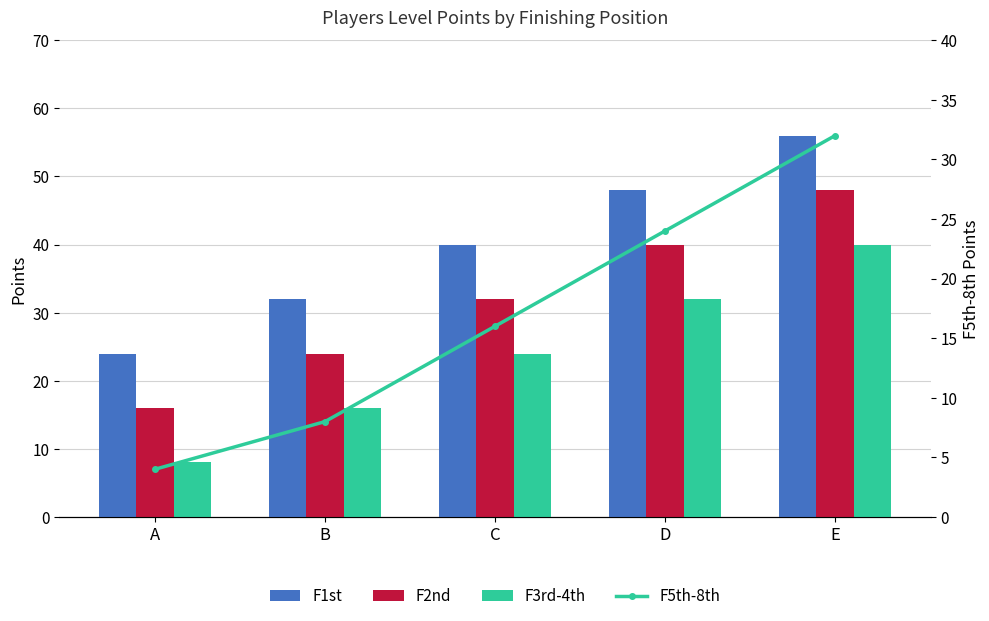

How many values in the F2nd series are below 32?

2